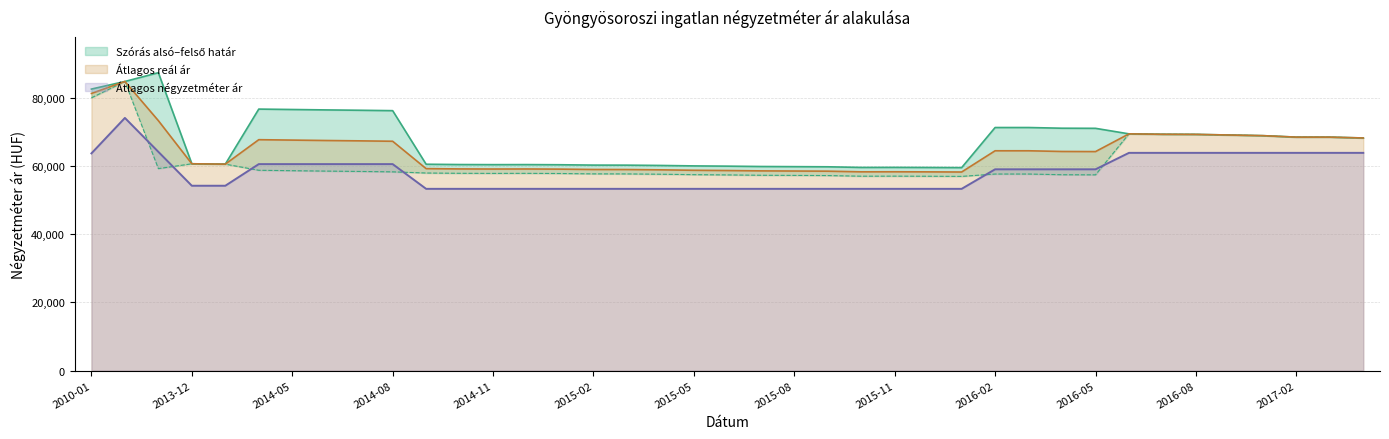

What is the lowest value of the Szórás felső határ series?

59551